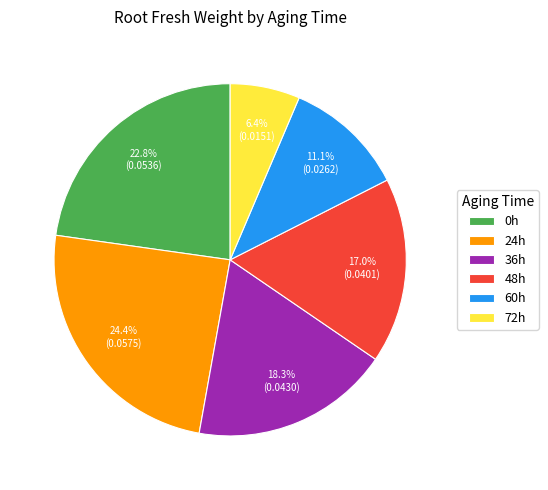

To the nearest percent, what percentage of the pie is 24h?

24%